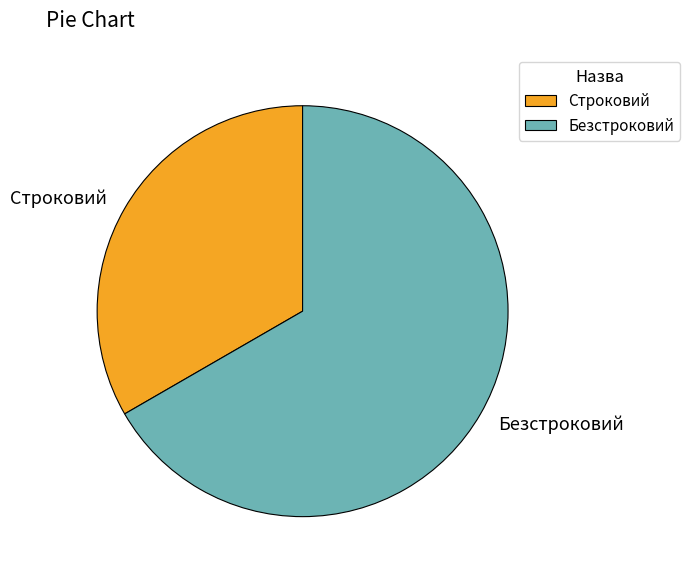

The Безстроковий slice represents 67% of the pie. True or false?

True